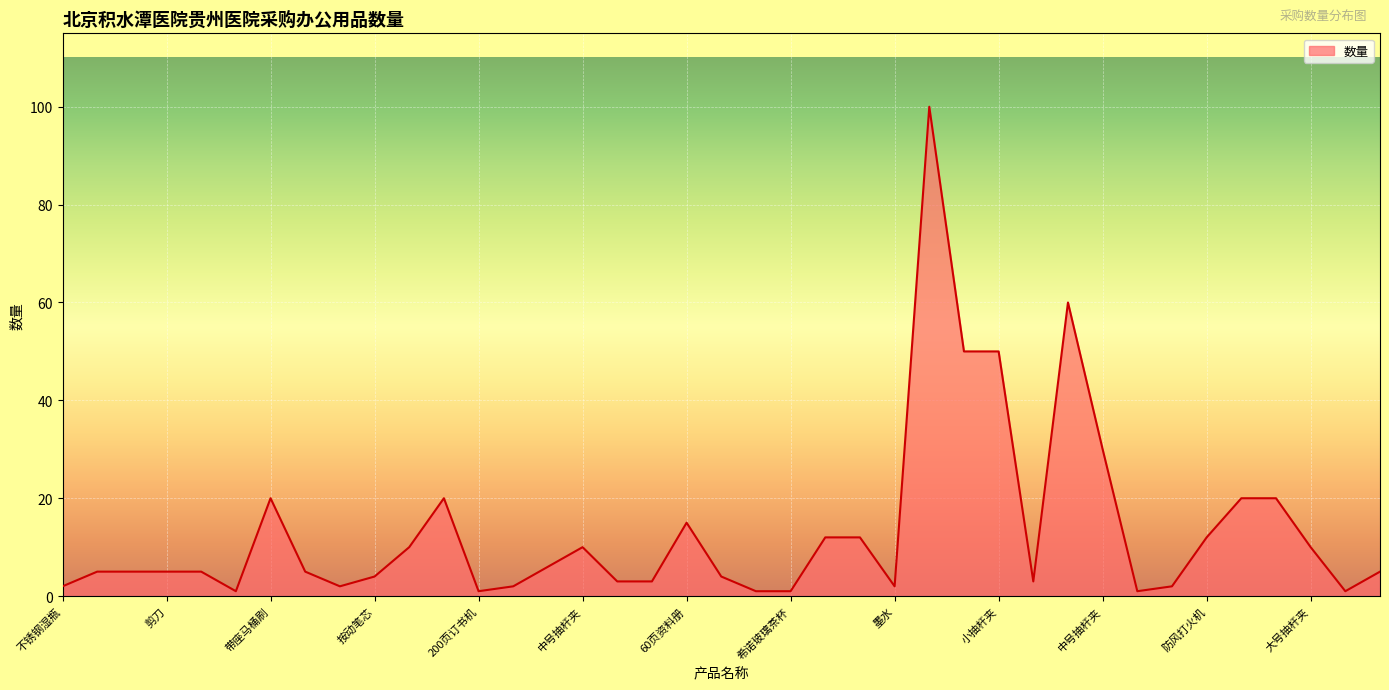

Reading left to right, extract all data points from this chart.

2	5	5	5	5	1	20	5	2	4	10	20	1	2	6	10	3	3	15	4	1	1	12	12	2	100	50	50	3	60	30	1	2	12	20	20	10	1	5